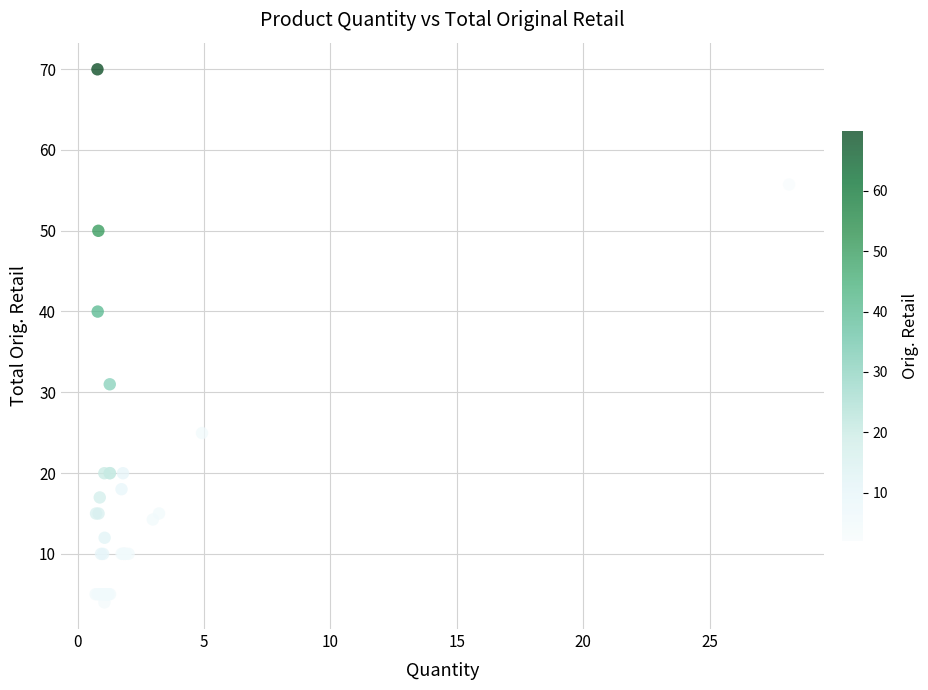

What Y value in the scatter plot is closest to 36?

40.0